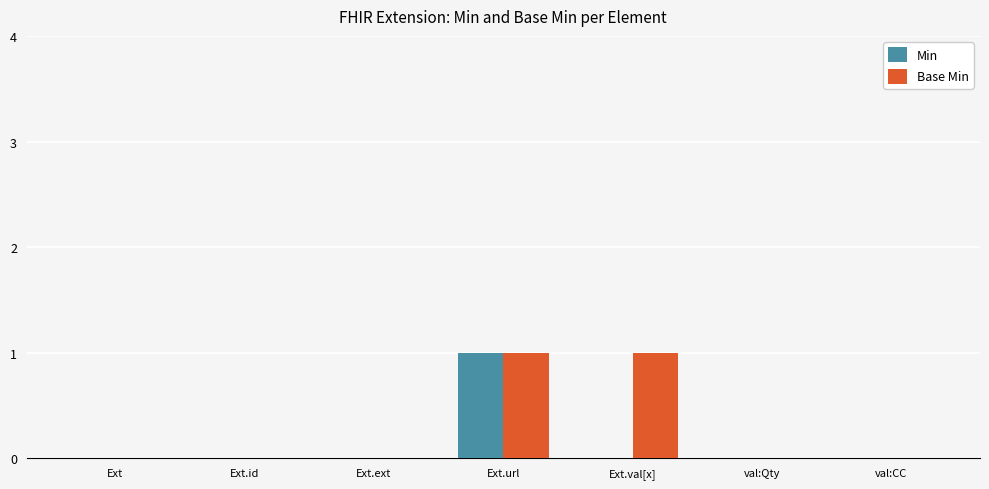

What is the greatest value displayed?

1